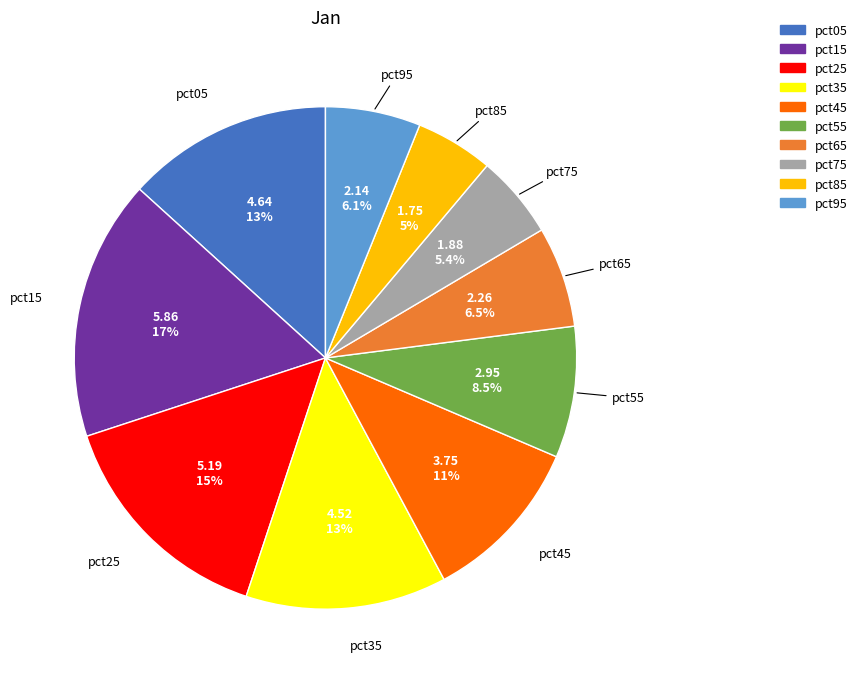

How many slices are in this pie chart?

10